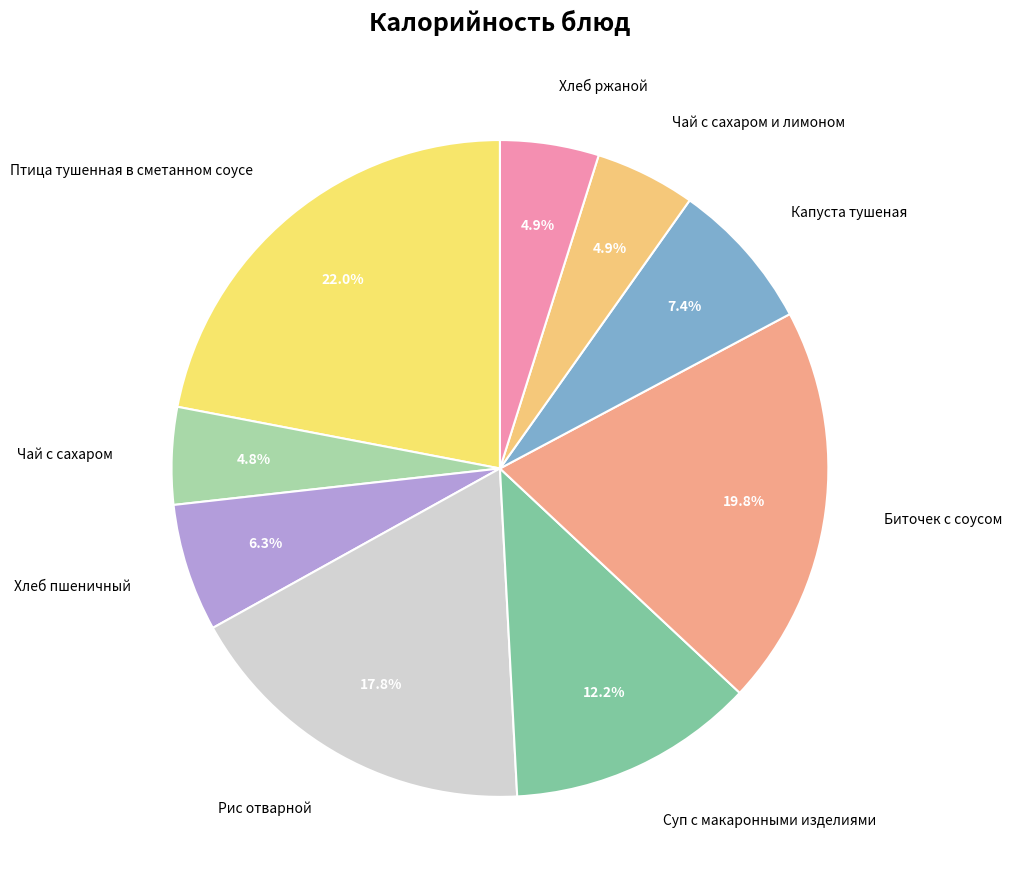

To the nearest percent, what percentage of the pie is Капуста тушеная?

7%